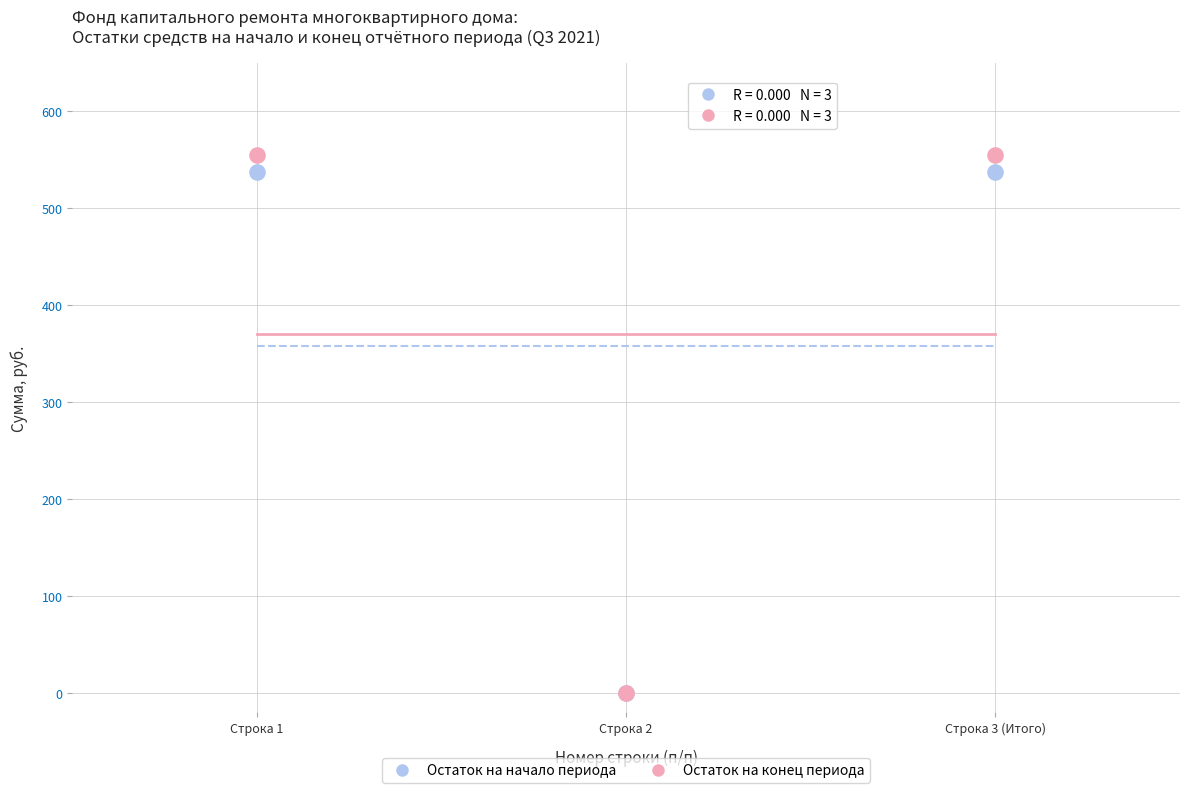

Which series has the largest Y range (max minus min)?

Остаток на конец периода